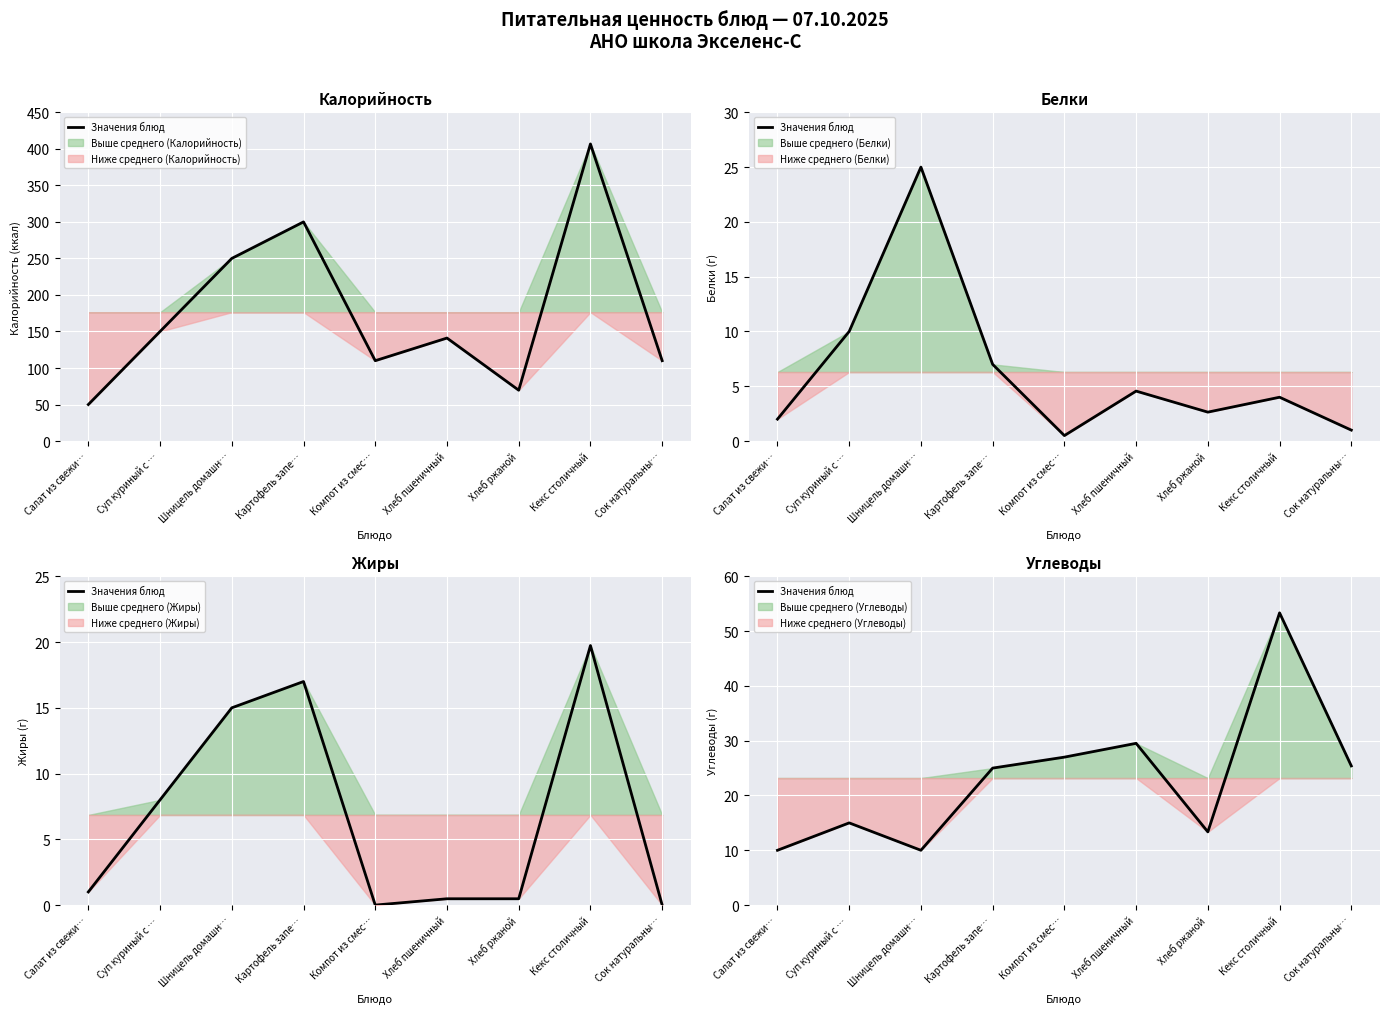

How many values are below 25?

4